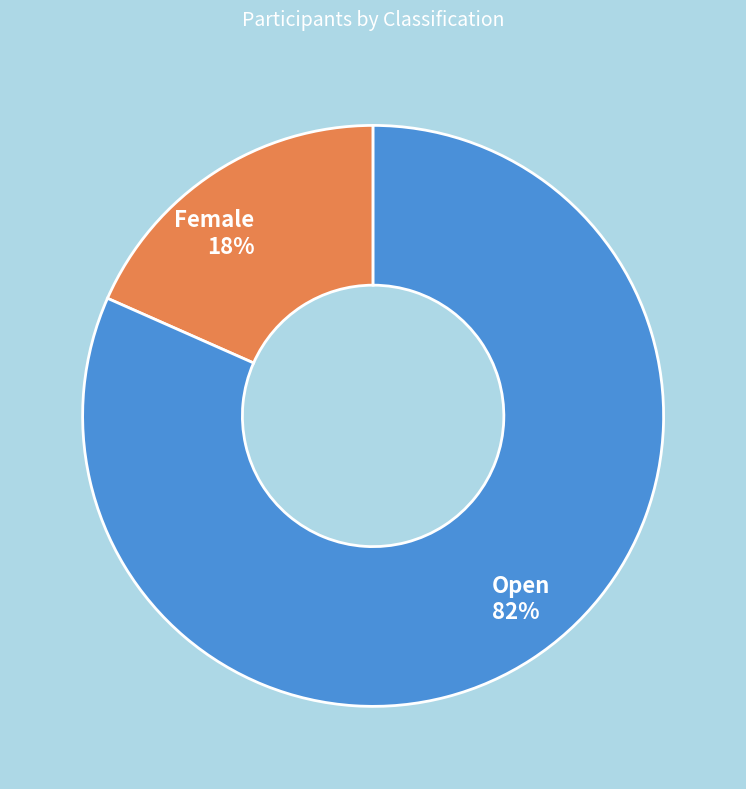

Is Open the majority of the pie?

Yes